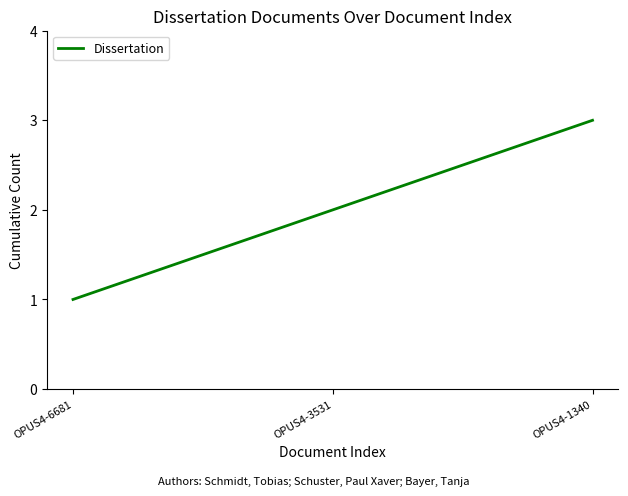

What is the greatest value displayed?

3